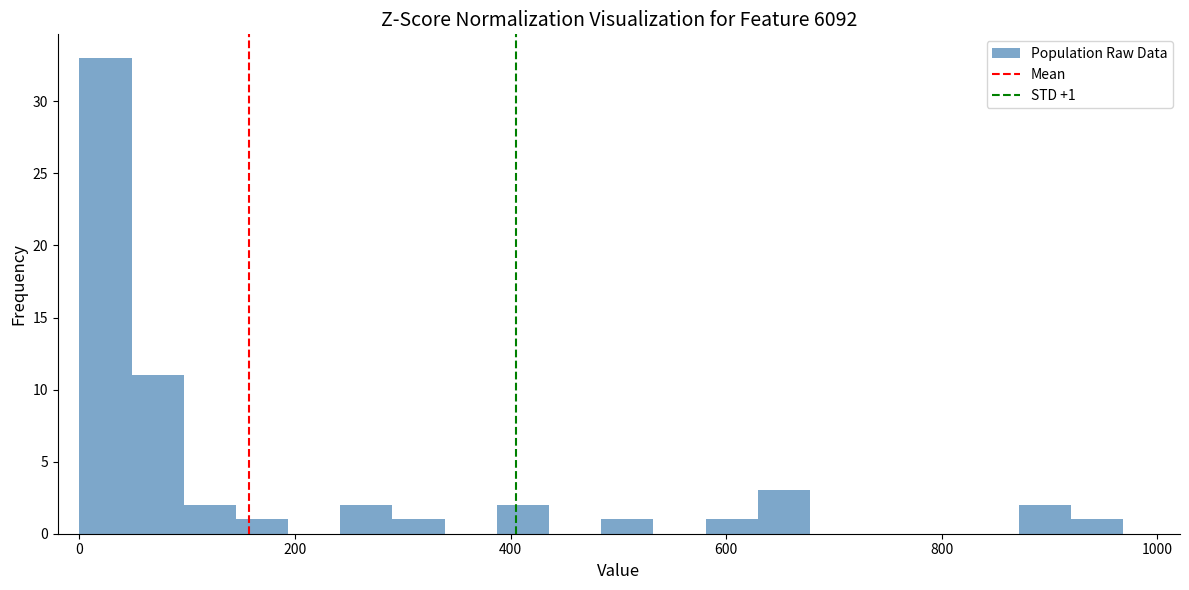

Around what value on the x-axis is the tallest bar? Give the approximate position of its centre, as read against the axis.

20